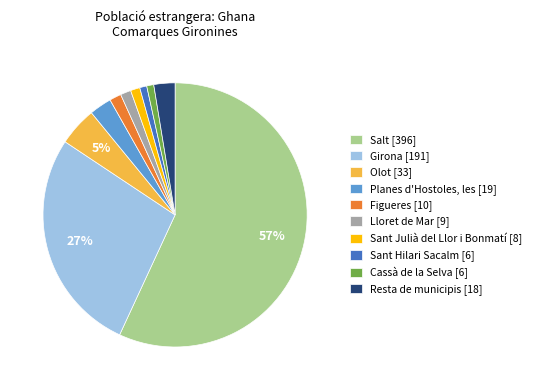

Is Figueres [10] the majority of the pie?

No